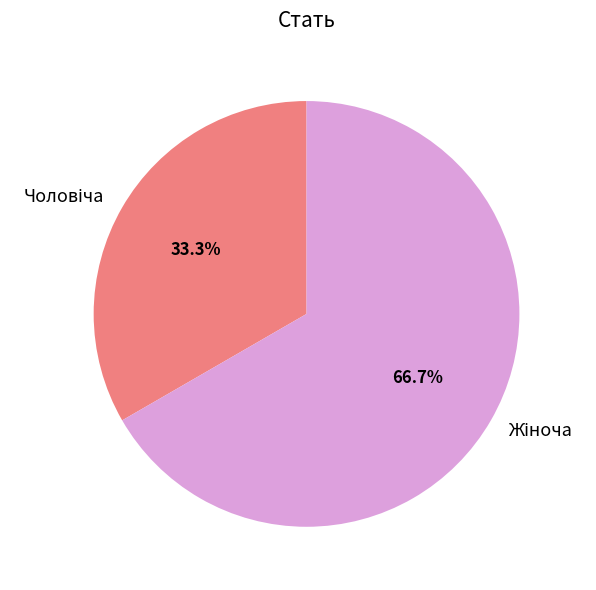

Does any single category account for the majority?

Yes